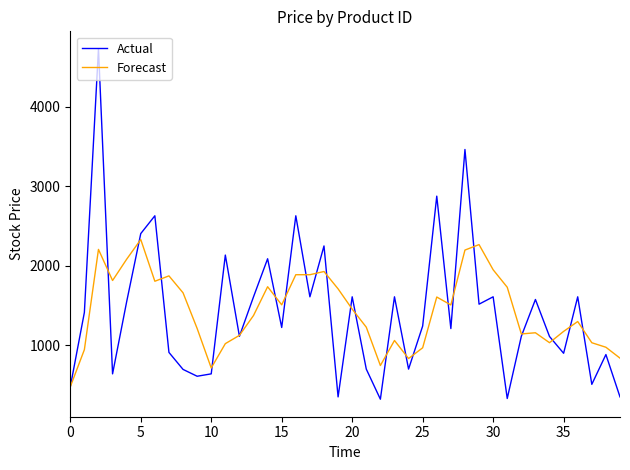

What is the smallest value displayed?

318.0